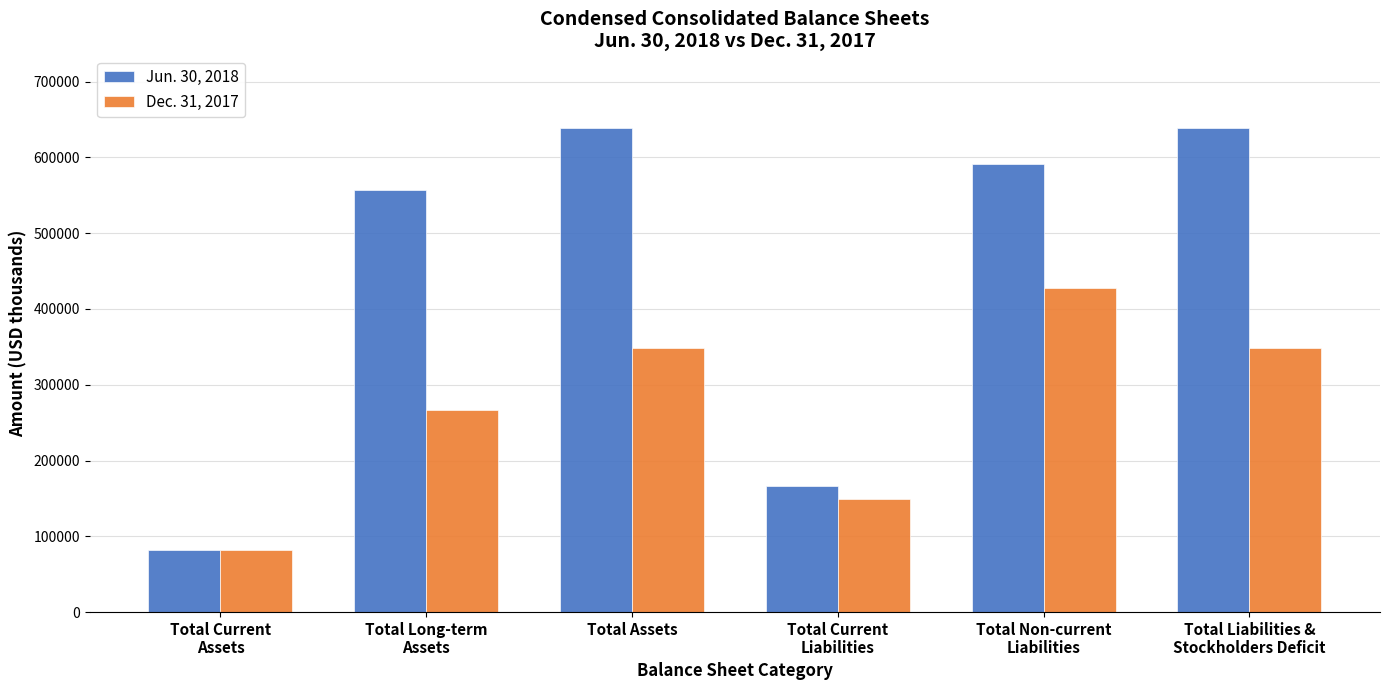

The Jun. 30, 2018 series shows 861735 at Total Assets. True or false?

False